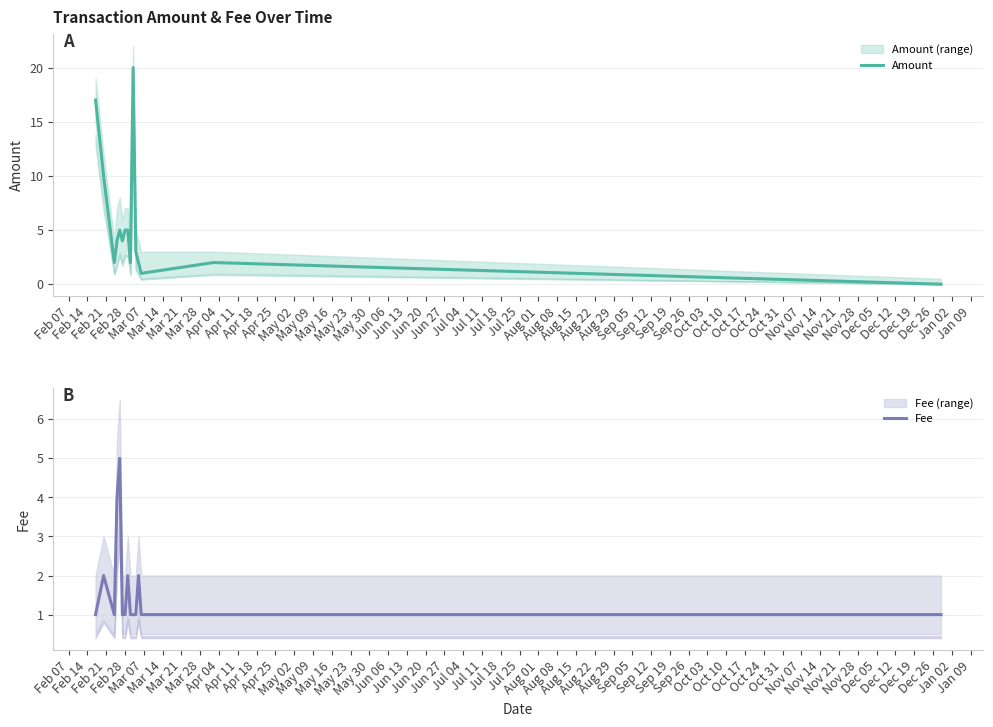

Which series has the largest range (max minus min)?

Amount